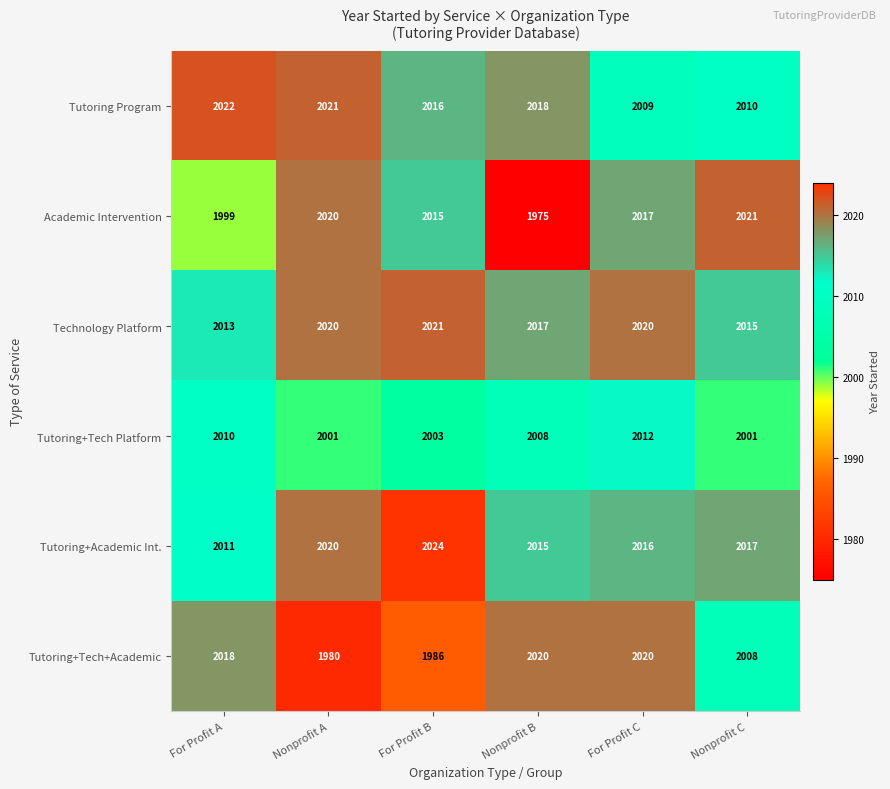

Which series has the largest total across all categories?

Technology Platform